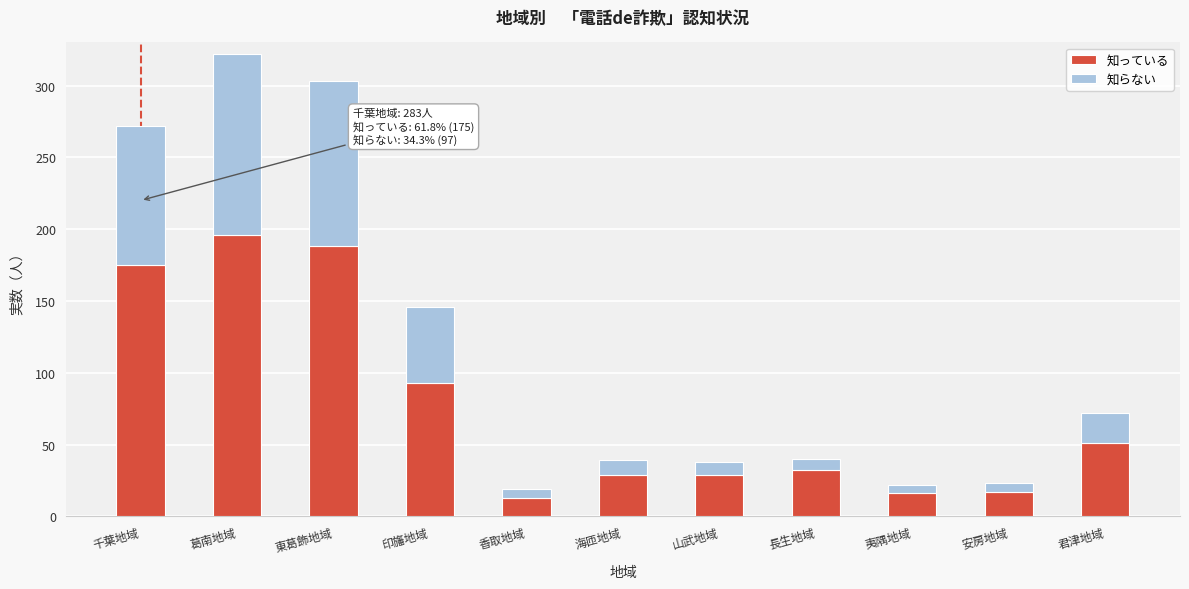

At which label is 知っている closest to 104?

印旛地域